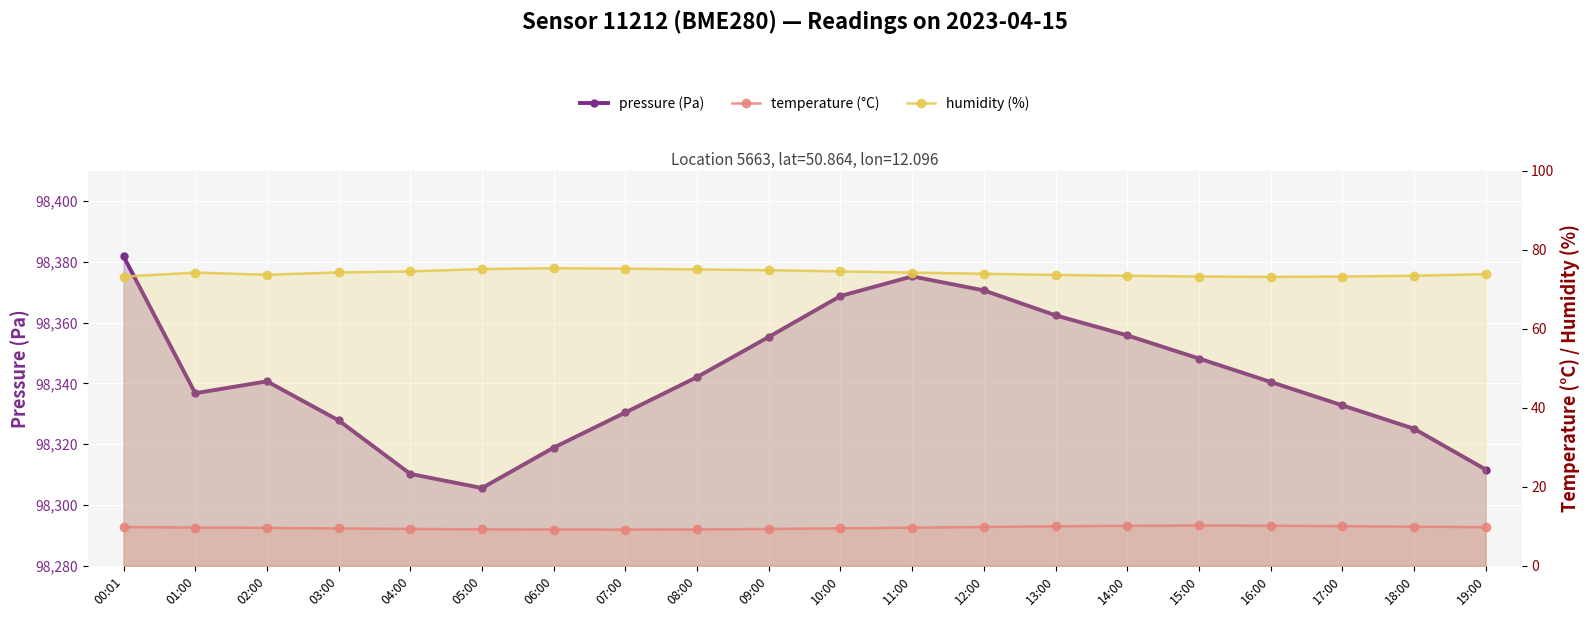

Reading left to right, list all the values displayed in this chart.

pressure (Pa): 98381.8	98336.8	98340.7	98327.8	98310.2	98305.6	98318.9	98330.4	98342.1	98355.3	98368.8	98375.2	98370.6	98362.4	98355.8	98348.2	98340.5	98332.8	98325.1	98311.7
temperature (°C): 9.8	9.7	9.6	9.5	9.3	9.2	9.2	9.2	9.2	9.3	9.5	9.7	9.8	10.0	10.2	10.2	10.2	10.1	9.9	9.8
humidity (%): 73.2	74.2	73.7	74.2	74.5	75.1	75.3	75.2	75.0	74.8	74.5	74.2	73.9	73.6	73.4	73.2	73.1	73.2	73.4	73.8